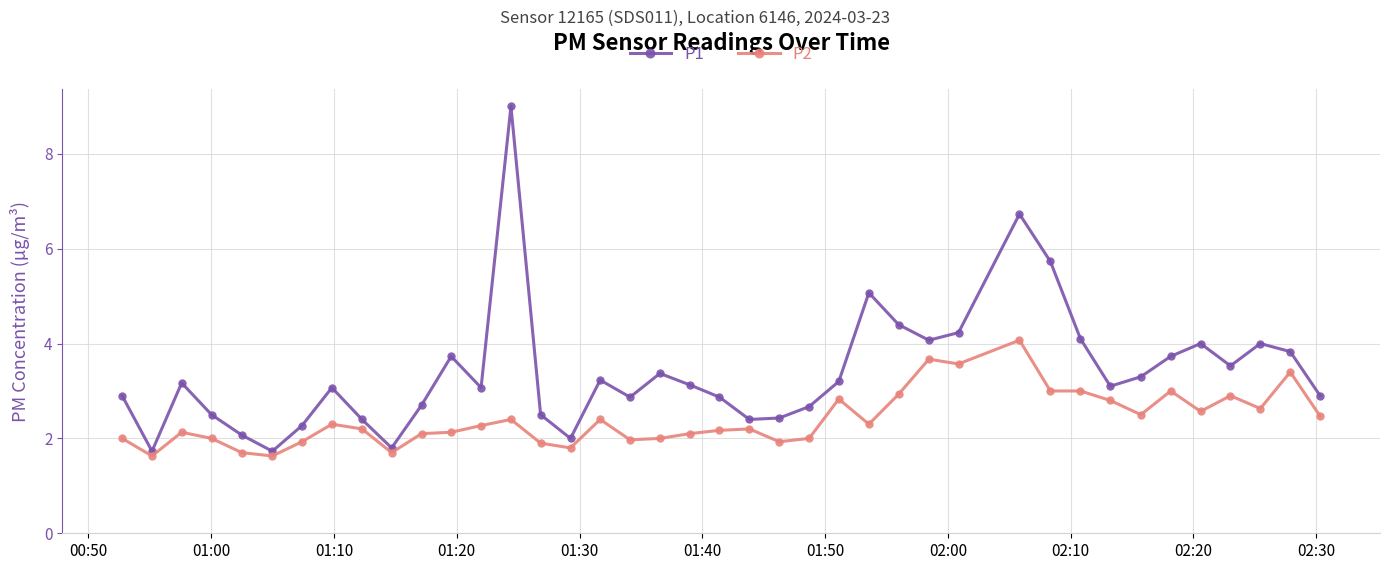

True or false: P2 and P1 cross at least once.

False